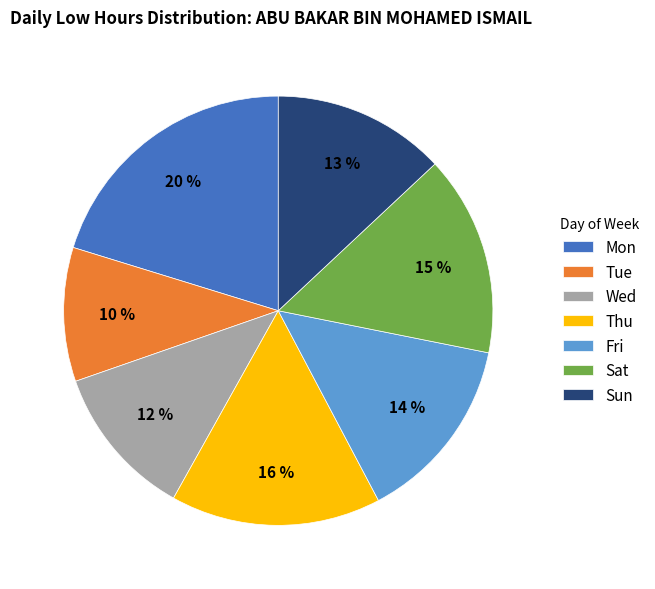

Which has a higher value, Fri or Sun?

Fri